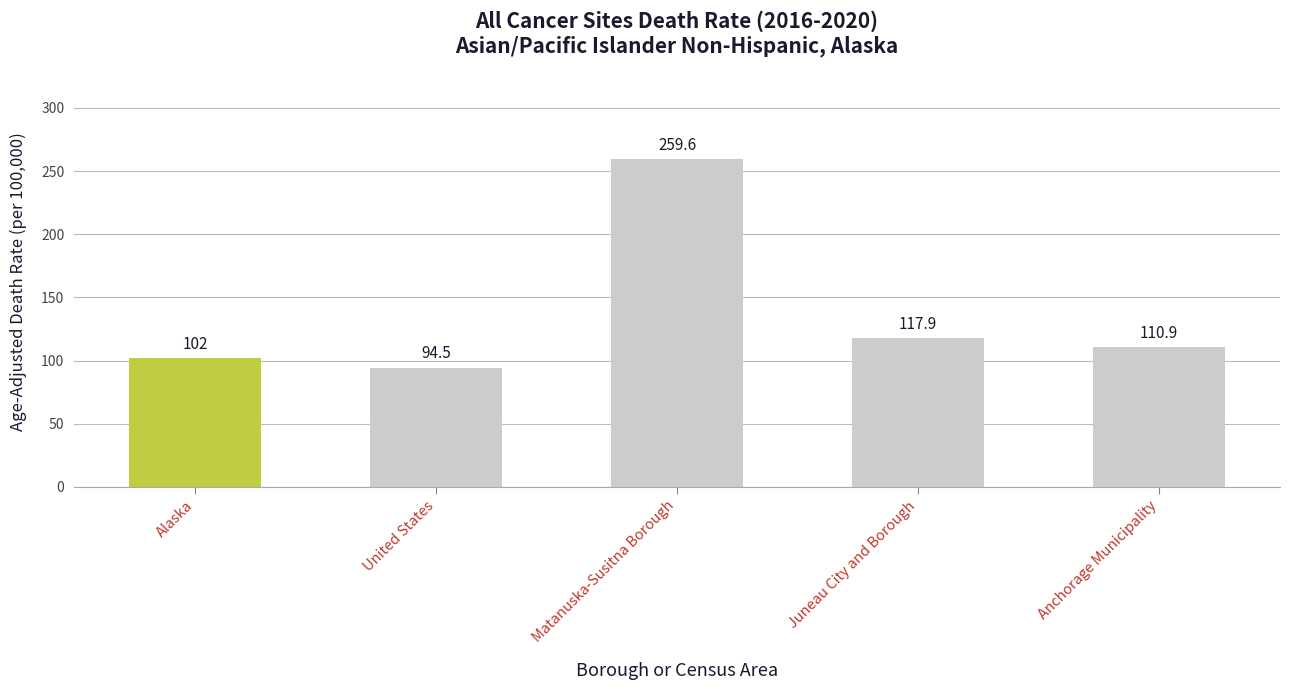

At which label does the data first exceed 110?

Matanuska-Susitna Borough